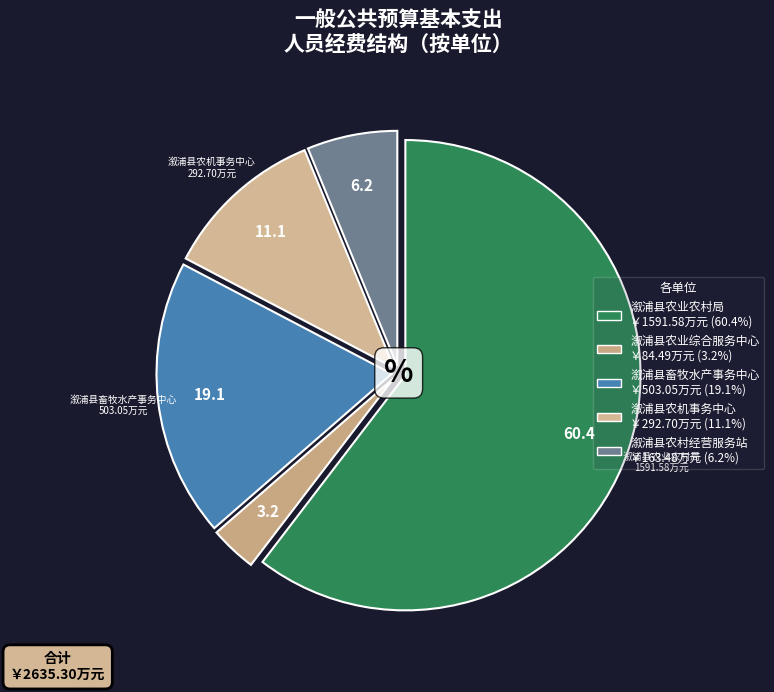

Is there a majority slice in this chart?

Yes